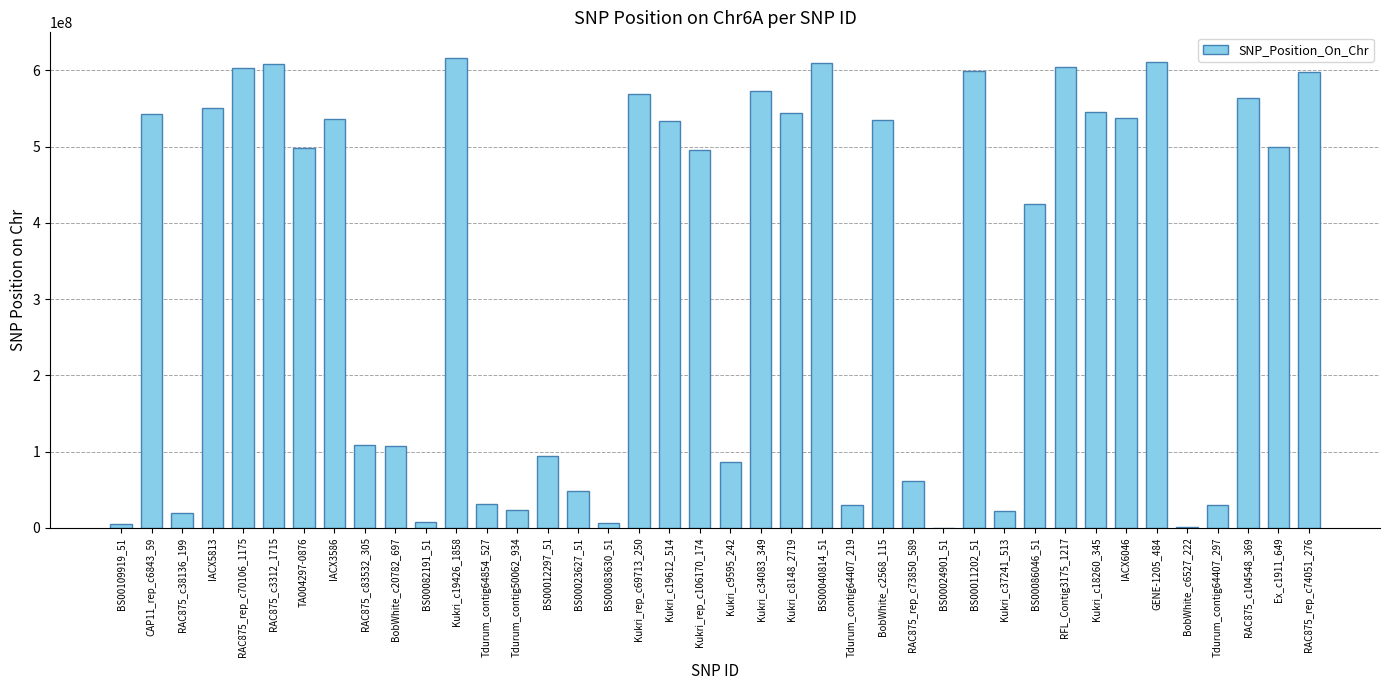

What is the change in value from Kukri_c19426_1858 to Kukri_c18260_345?

-71630889